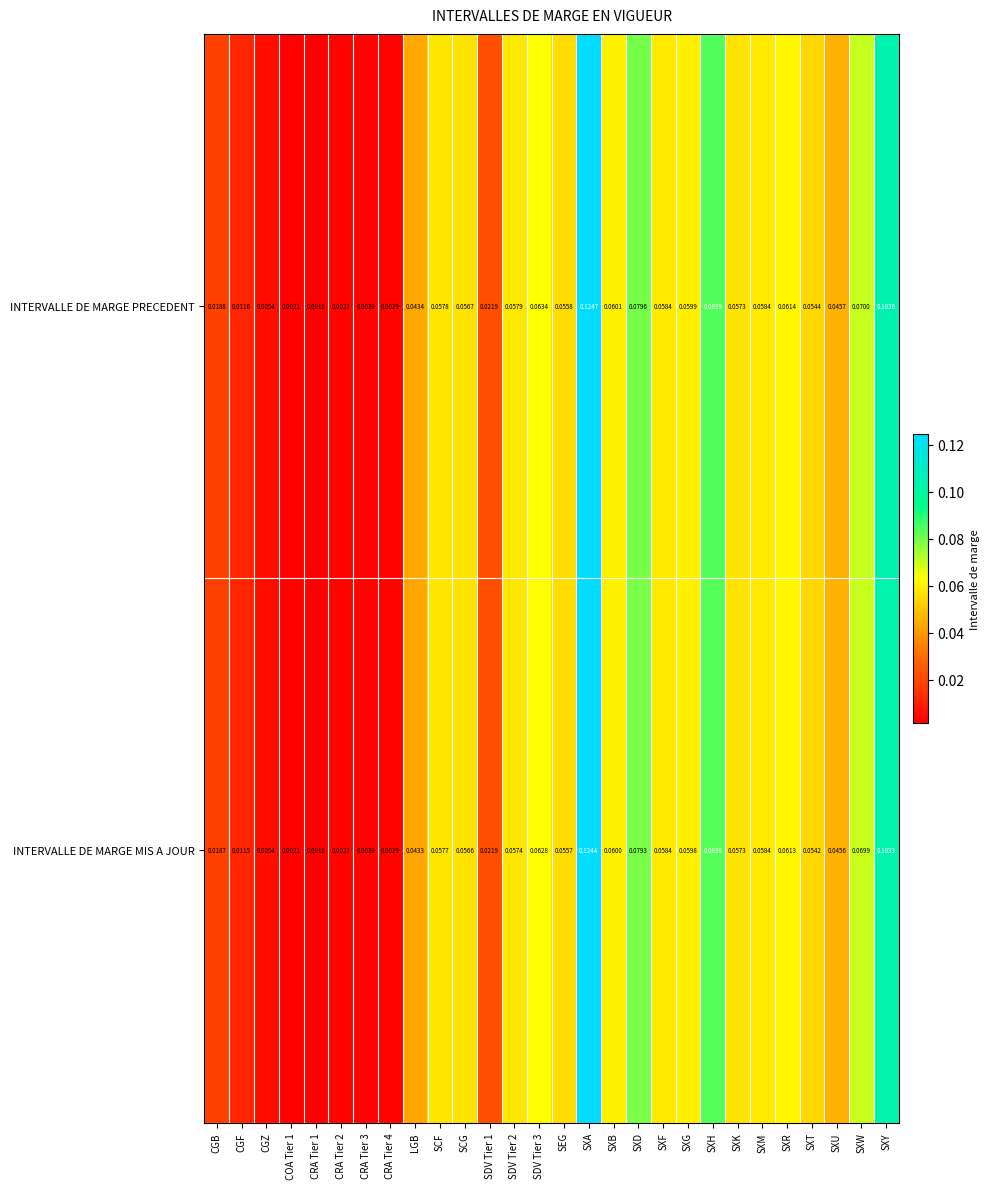

At which category is the sum across all series the highest?

SXA